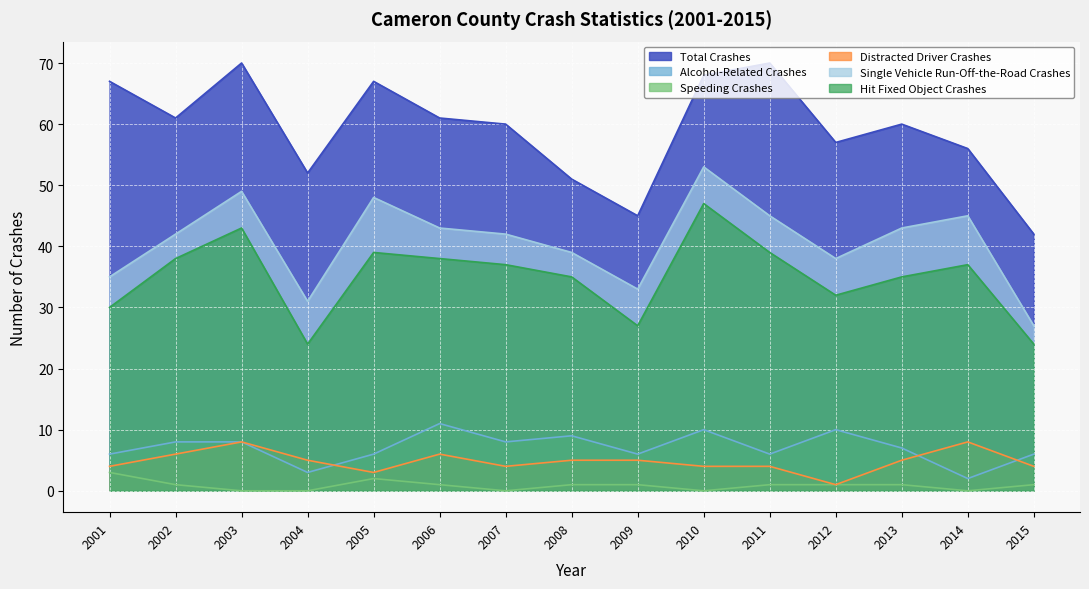

List the series in order of their peak value, lowest first.

Speeding Crashes, Distracted Driver Crashes, Alcohol-Related Crashes, Hit Fixed Object Crashes, Single Vehicle Run-Off-the-Road Crashes, Total Crashes